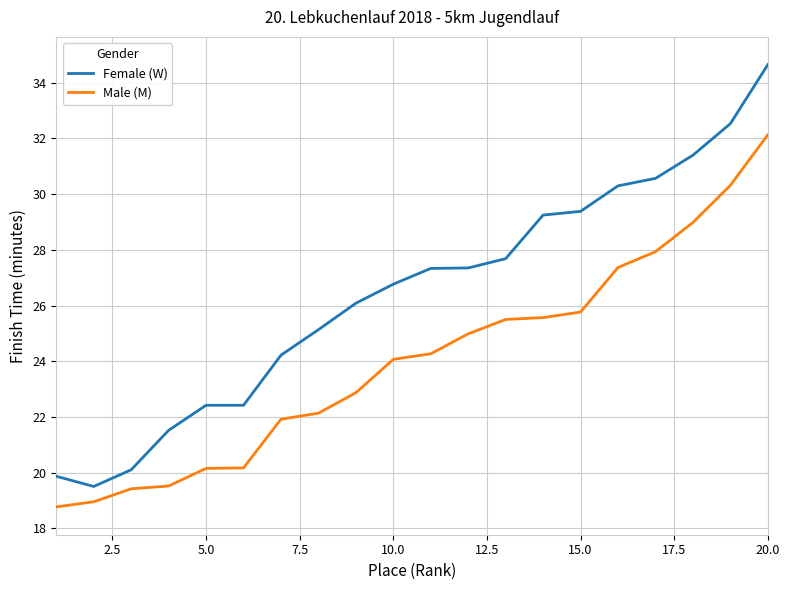

What is the minimum value shown in the chart?

18.8